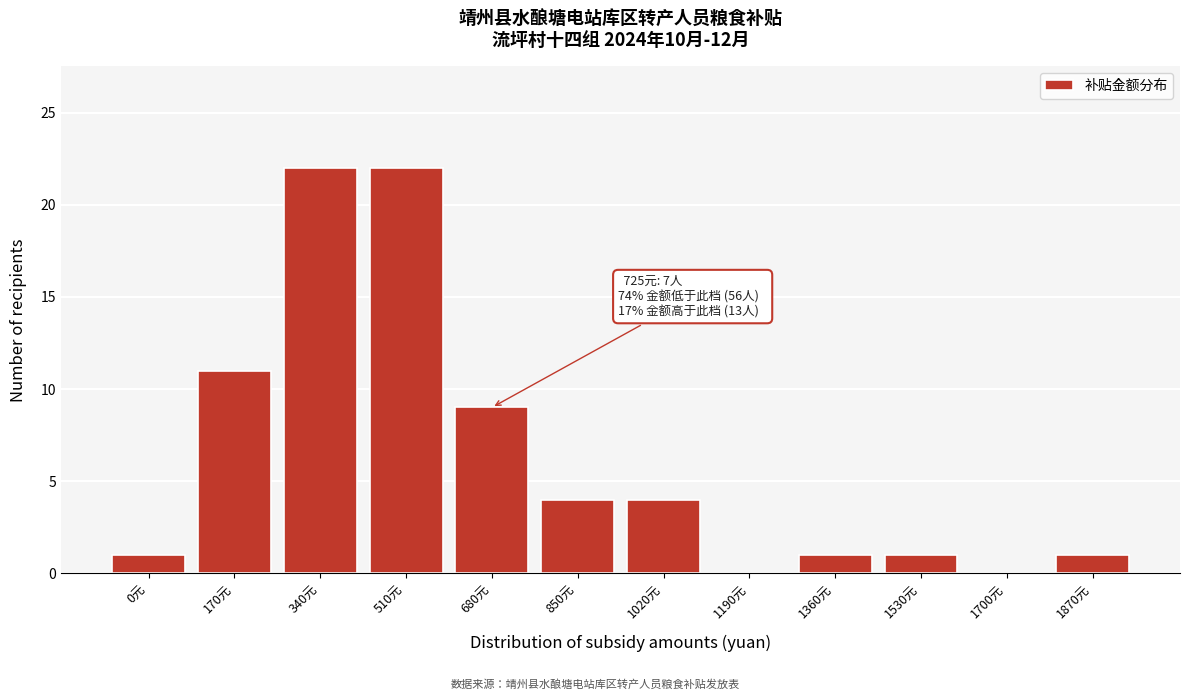

Reading left to right, transcribe all the data shown in this chart.

0元=1	170元=11	340元=22	510元=22	680元=9	850元=4	1020元=4	1190元=0	1360元=1	1530元=1	1700元=0	1870元=1